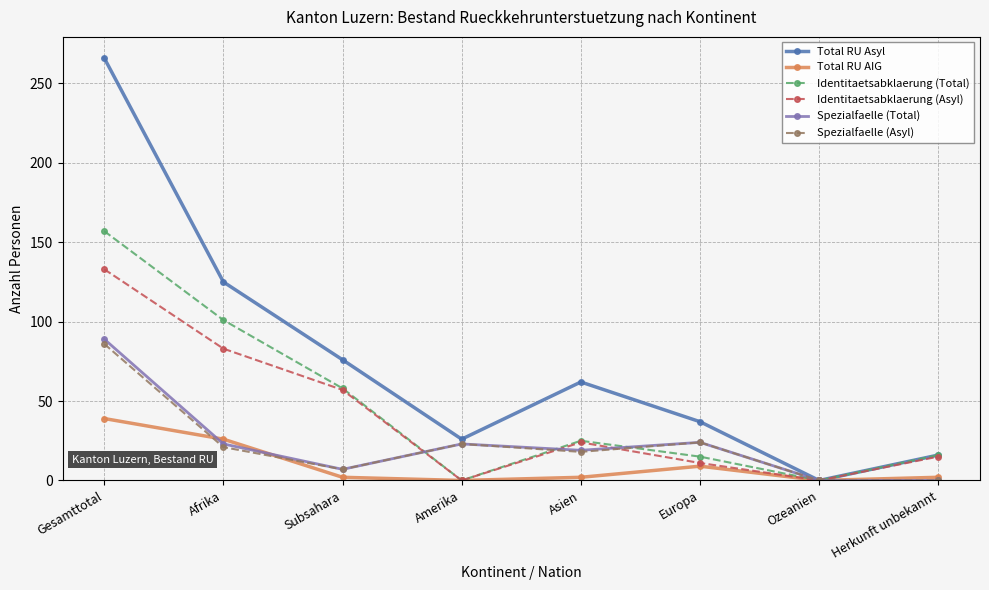

What is the greatest value displayed?

266